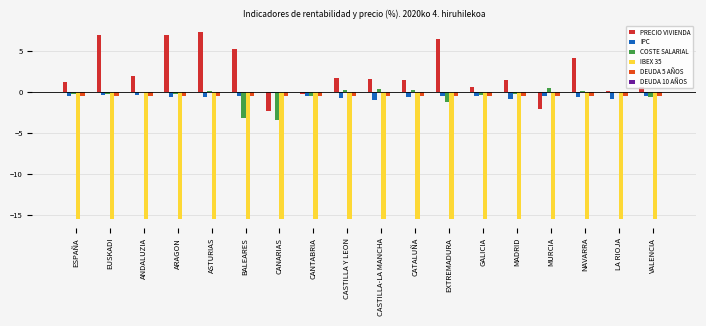

How many groups of bars are there?

18